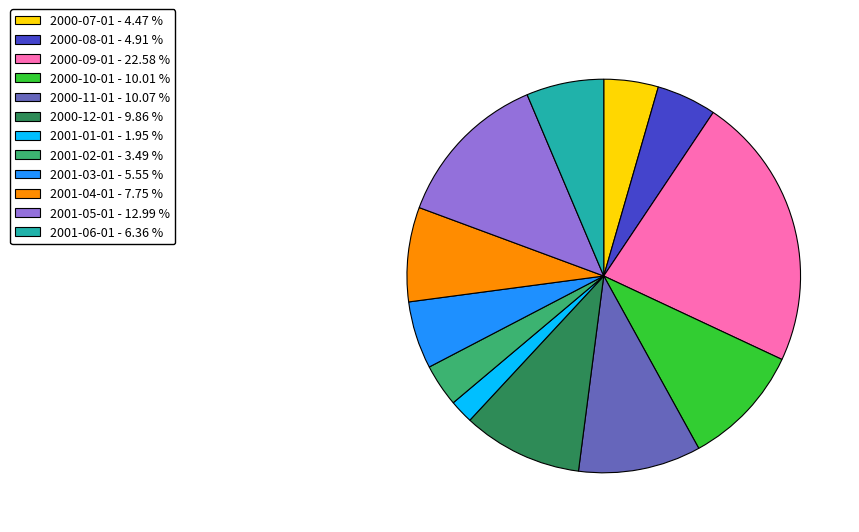

Is it true that 2001-04-01 is 16% of the pie?

False